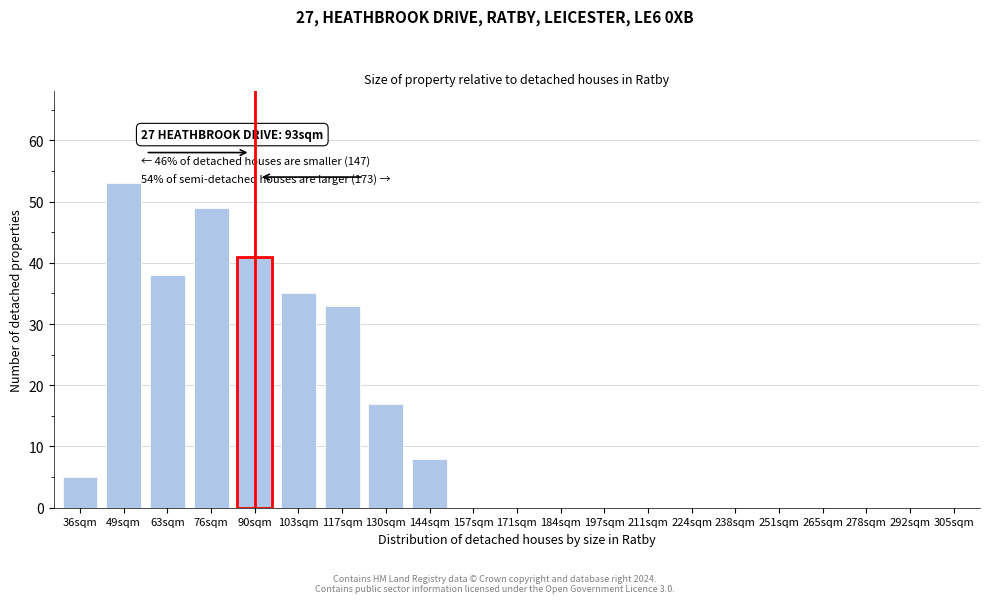

Reading left to right, extract all data points from this chart.

36sqm=5	49sqm=53	63sqm=38	76sqm=49	90sqm=41	103sqm=35	117sqm=33	130sqm=17	144sqm=8	157sqm=0	171sqm=0	184sqm=0	197sqm=0	211sqm=0	224sqm=0	238sqm=0	251sqm=0	265sqm=0	278sqm=0	292sqm=0	305sqm=0